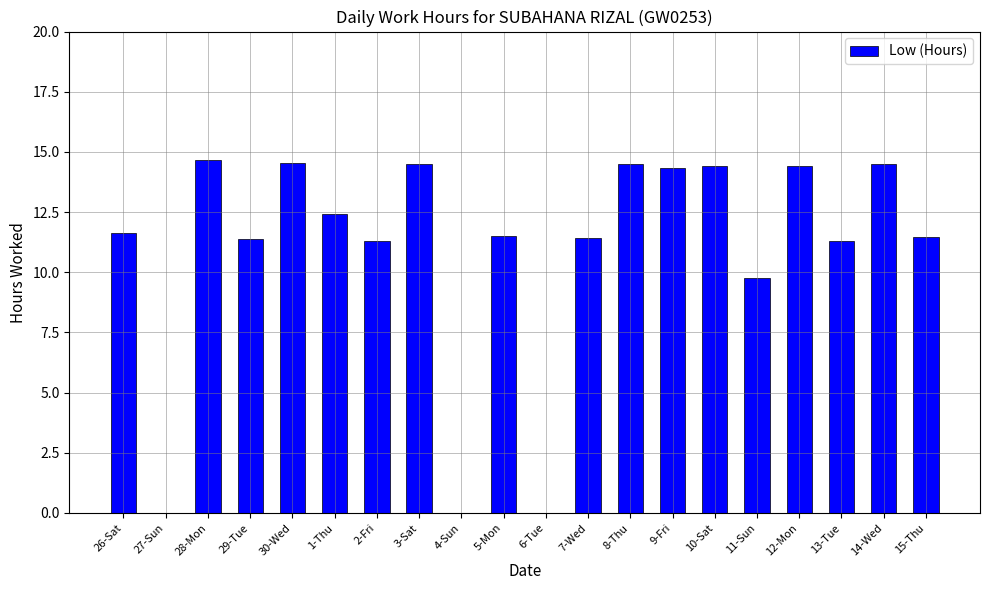

What is the maximum value shown in the chart?

14.7